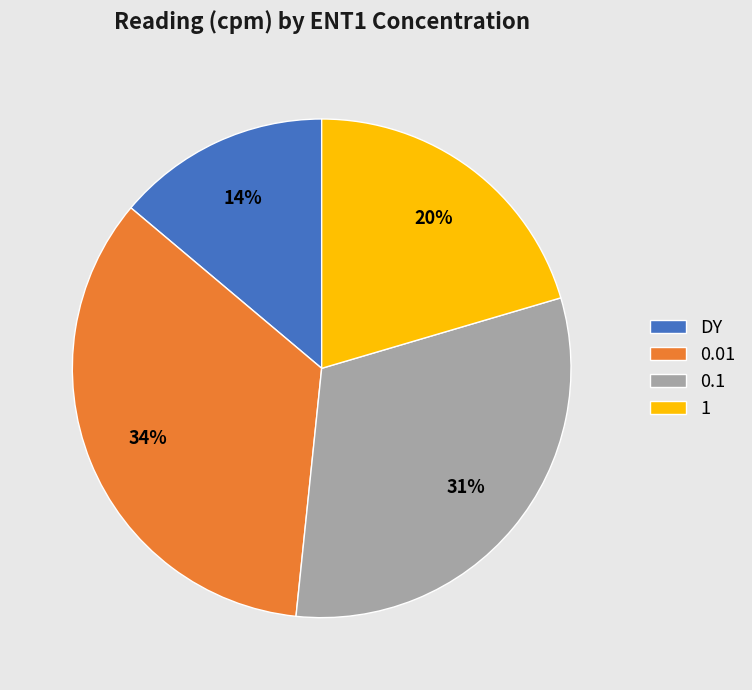

To the nearest percent, what is the average slice percentage?

25%